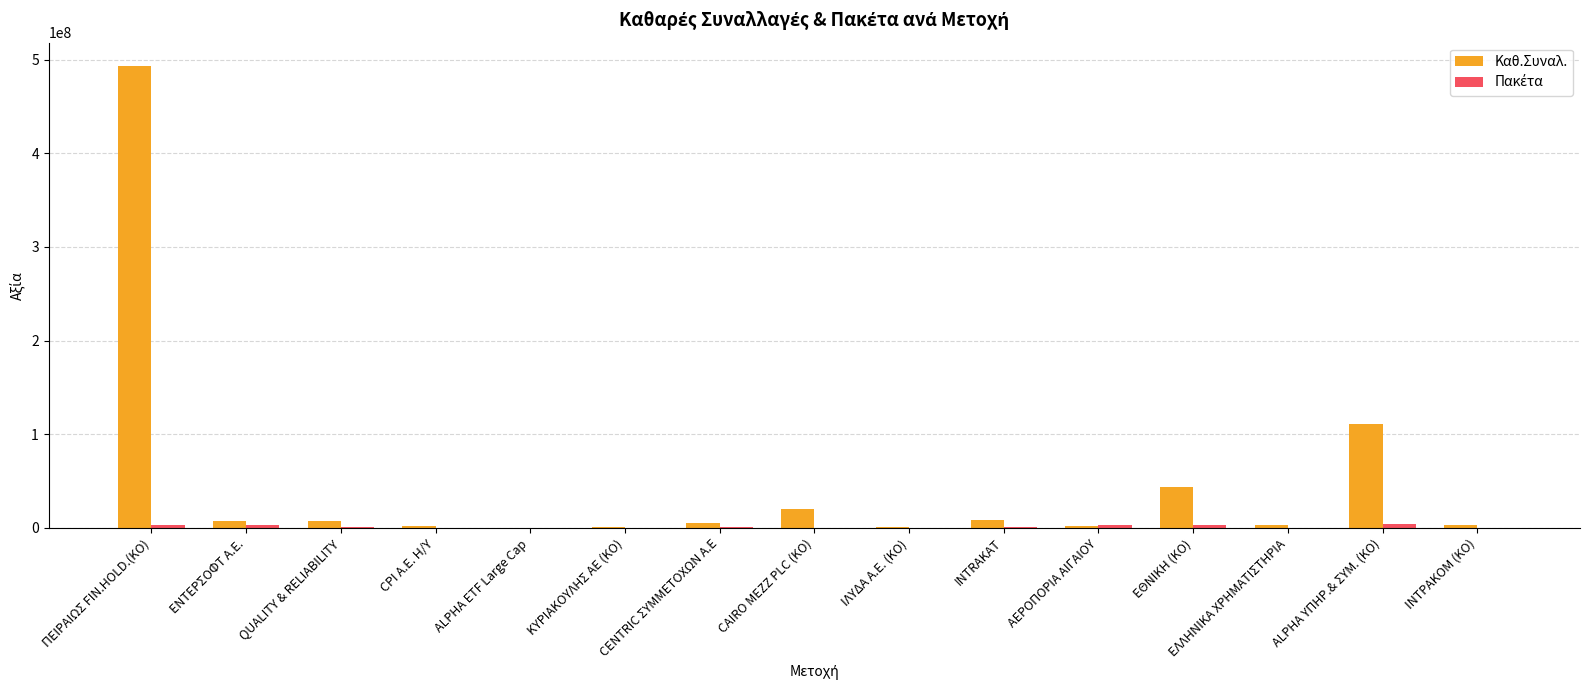

What is the highest value of the Καθ.Συναλ. series?

493528324